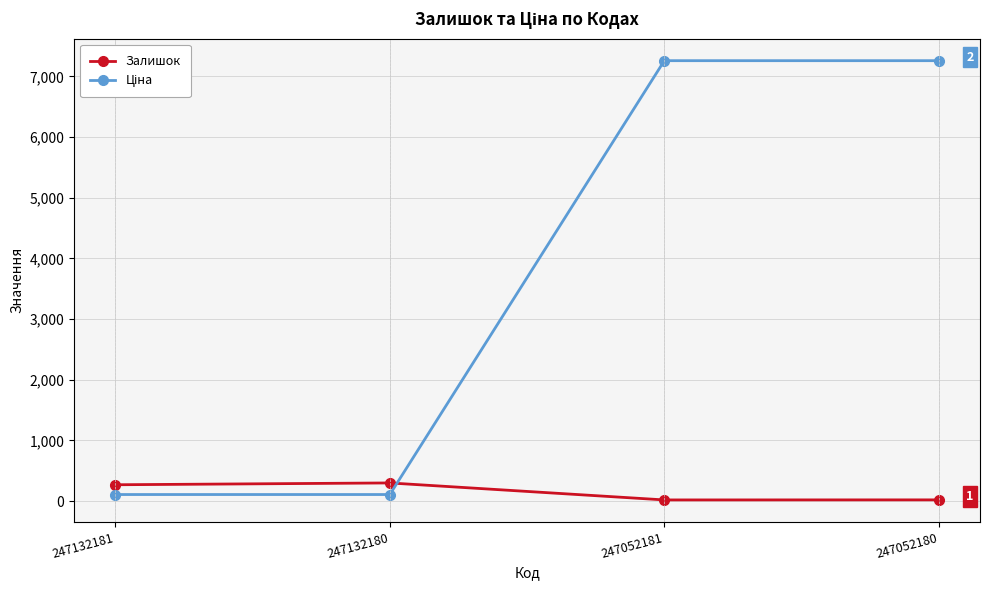

True or false: Залишок has a value of 20.0 at 247052181.

True